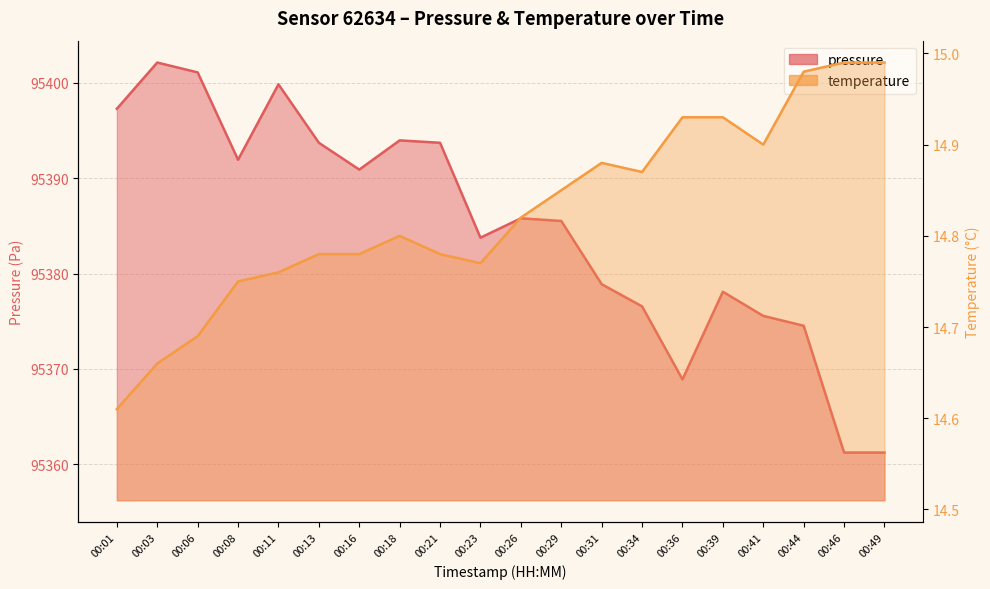

Count the number of data series in this chart.

2